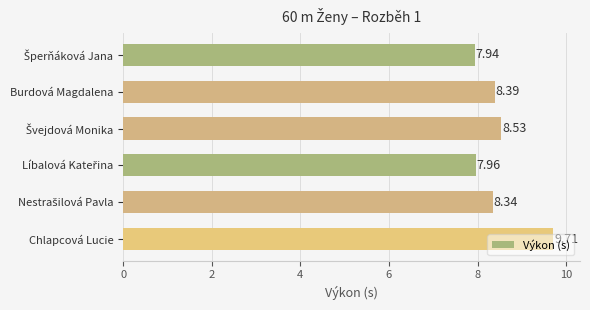

How many distinct data groups are displayed?

1